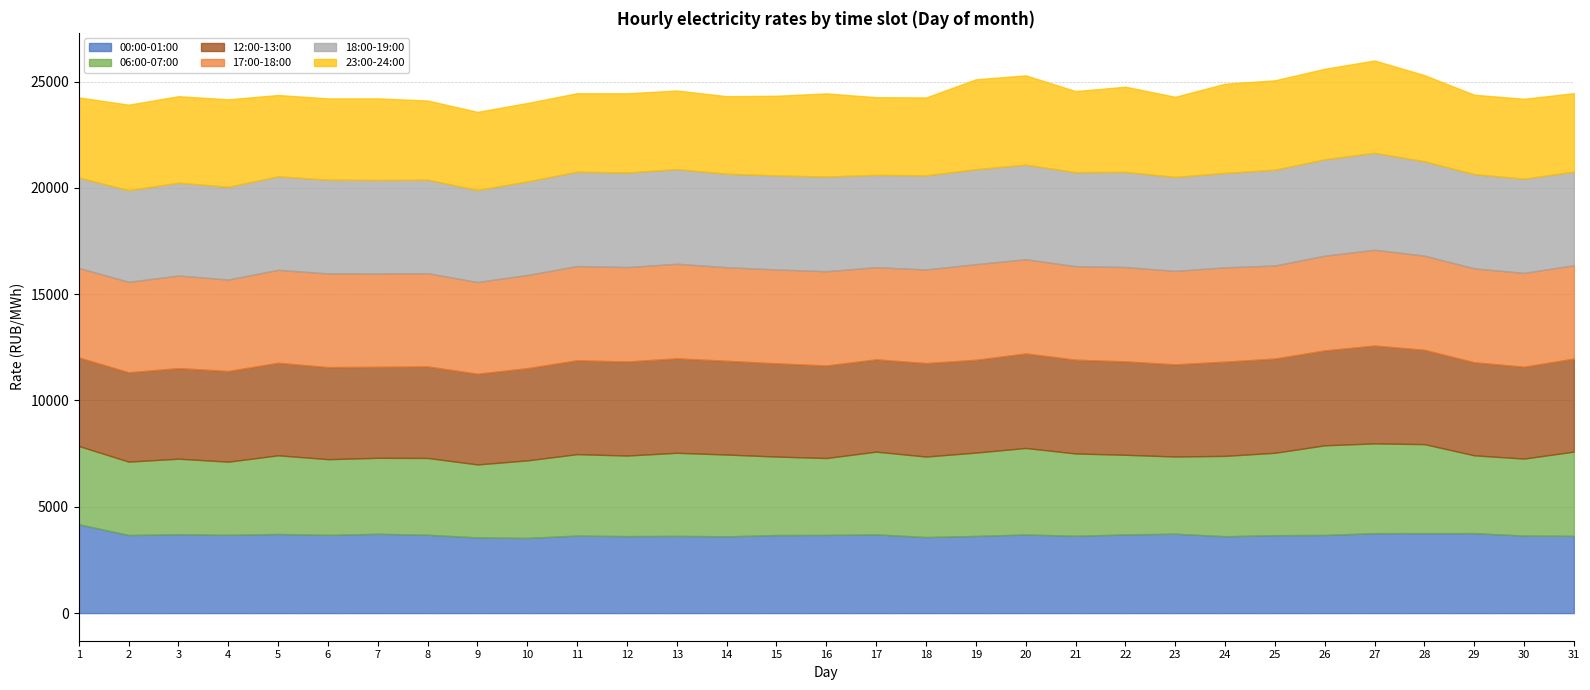

Is the value of 17:00-18:00 at 9 greater than the value of 06:00-07:00 at 8?

Yes